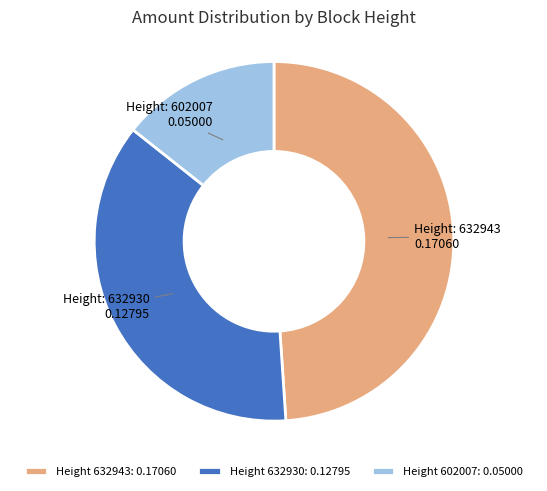

Does Height 602007: 0.05000 account for over 50% of the chart?

No